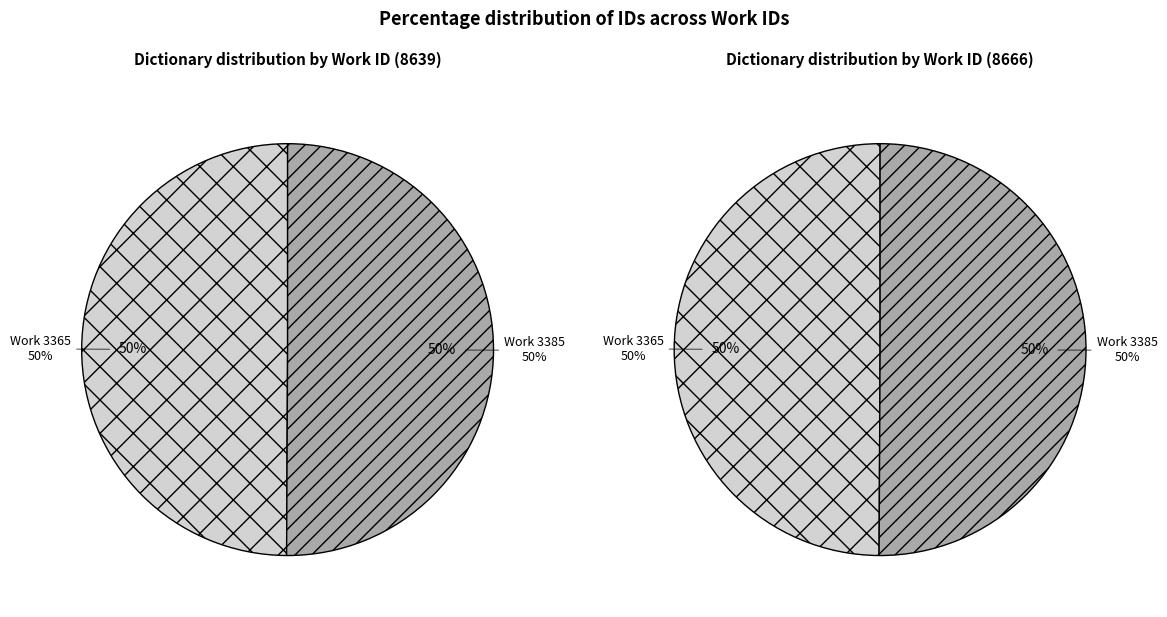

The 3365 slice represents 50% of the pie. True or false?

True